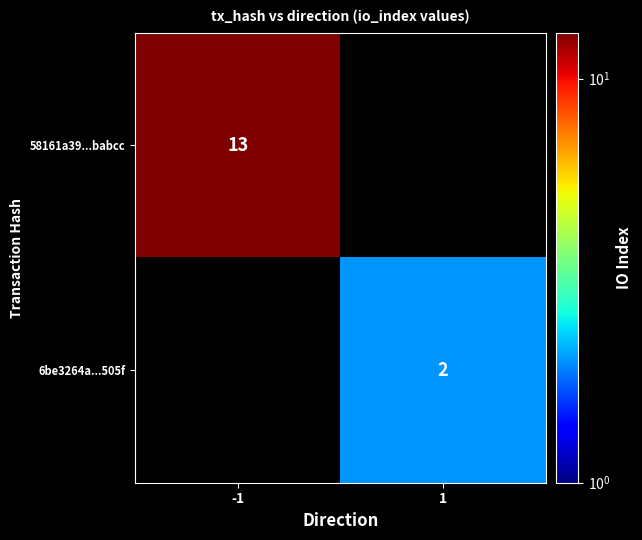

The 6be3264a...505f series shows 4 at 1. True or false?

False